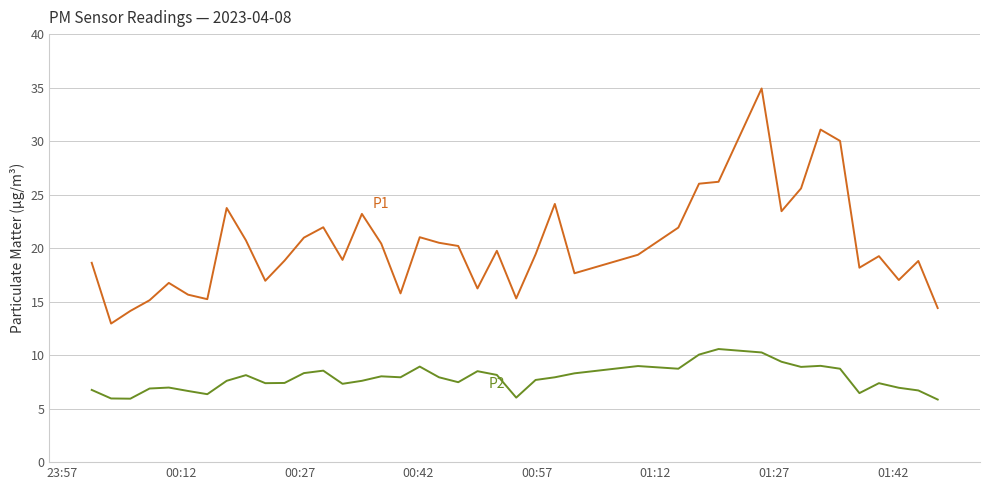

What is the maximum value shown in the chart?

34.9